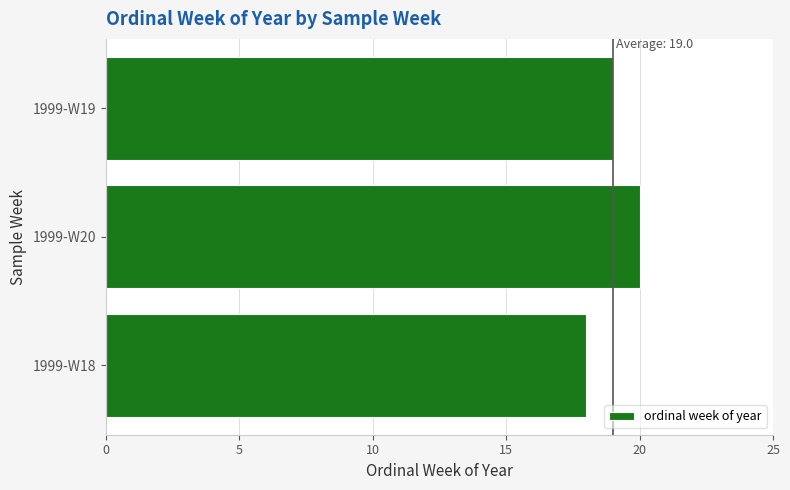

How many data points does each series have?

3